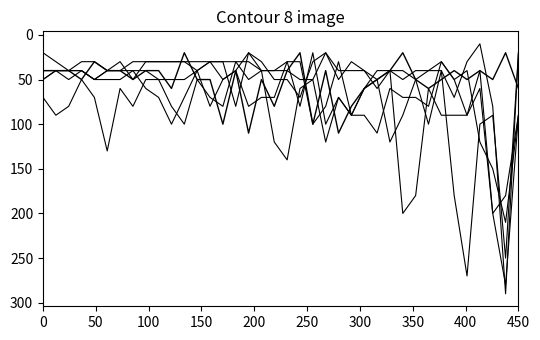

What is the label of the 7th point from the left?

300